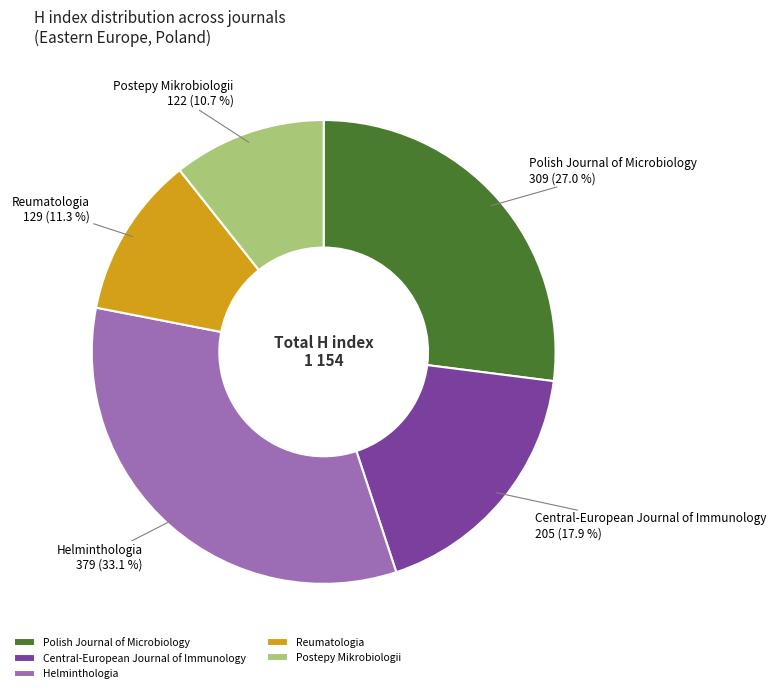

Do Postepy Mikrobiologii and Helminthologia together represent more than half of the pie?

No